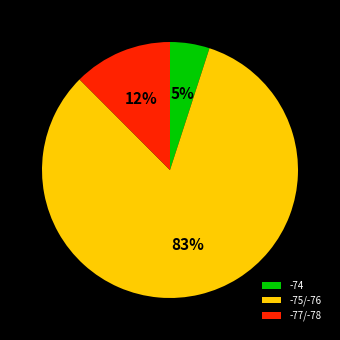

The -74 slice represents 17% of the pie. True or false?

False